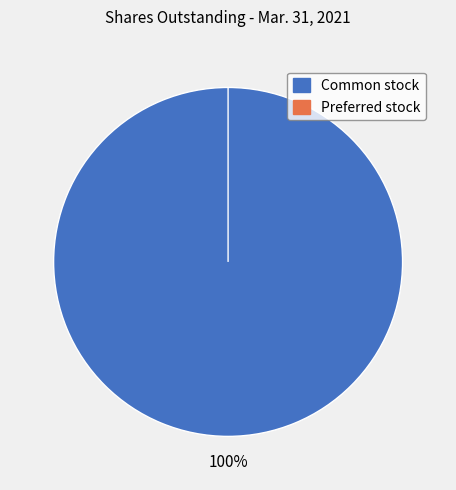

Which slice is the largest?

Common stock, shares outstanding